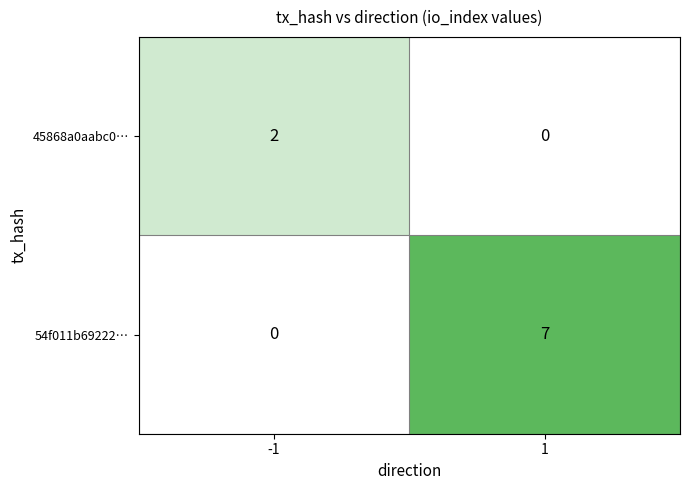

What is the maximum value shown in the chart?

7